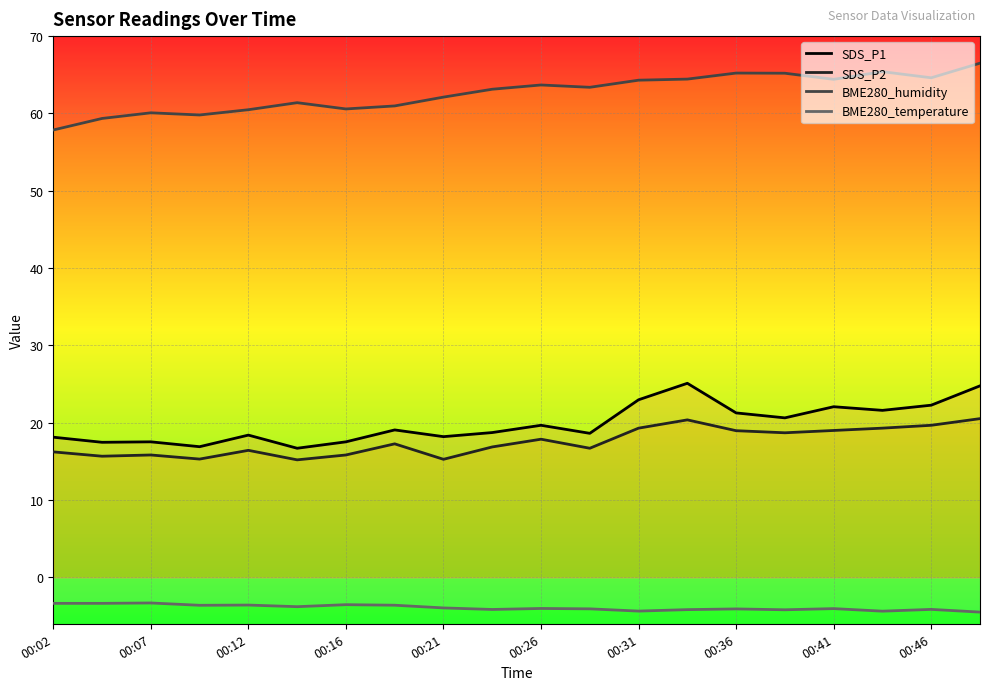

Is the value of BME280_temperature at 00:02 greater than the value of SDS_P1 at 15?

No